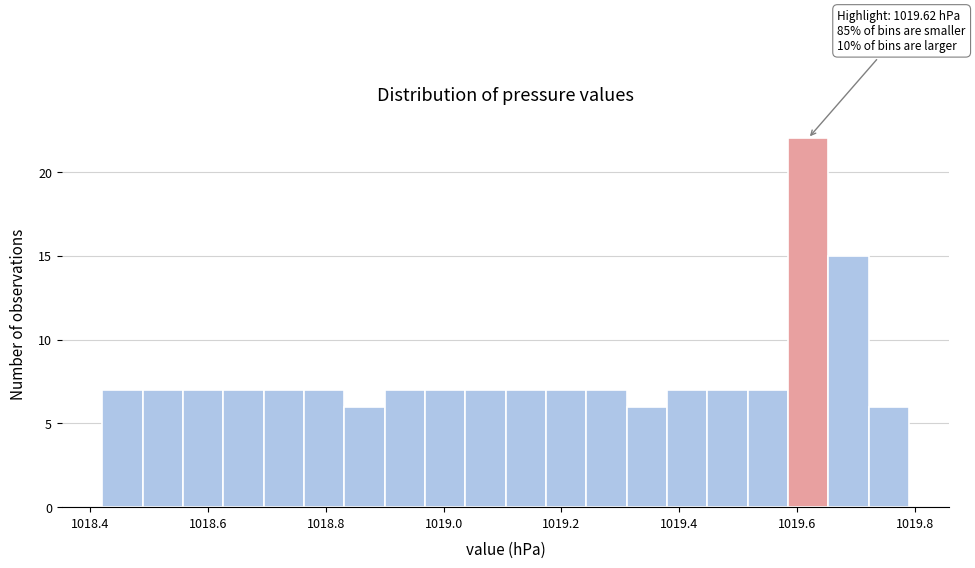

Around what value on the x-axis is the tallest bar? Give the approximate position of its centre, as read against the axis.

1019.62